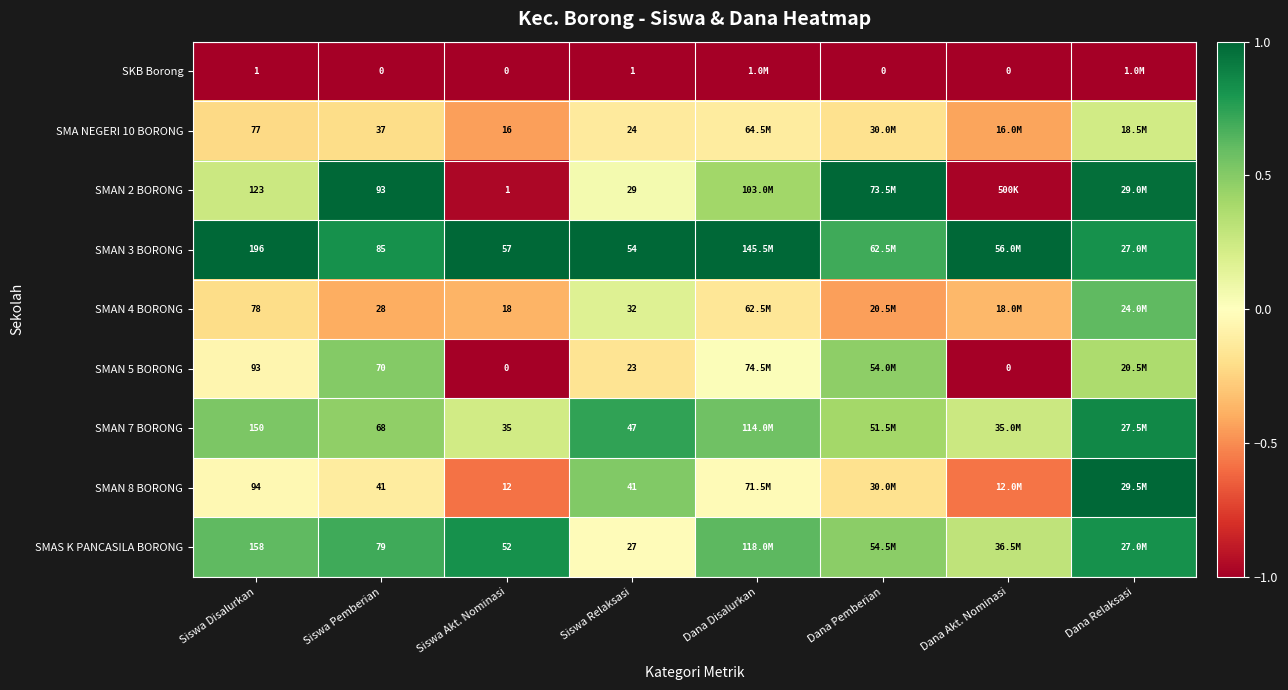

At Dana Akt. Nominasi, list the series in order from largest to smallest.

SMAN 3 BORONG, SMAS K PANCASILA BORONG, SMAN 7 BORONG, SMAN 4 BORONG, SMA NEGERI 10 BORONG, SMAN 8 BORONG, SMAN 2 BORONG, SKB Borong, SMAN 5 BORONG